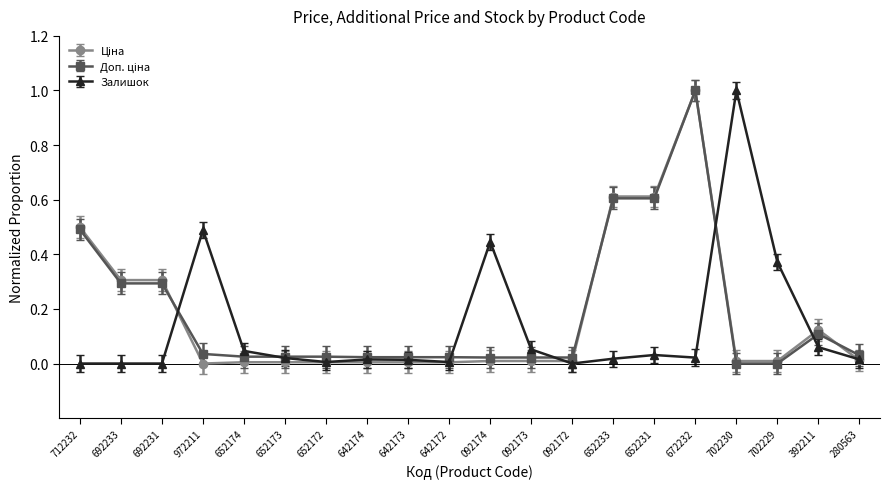

At which category is the sum across all series the highest?

672232